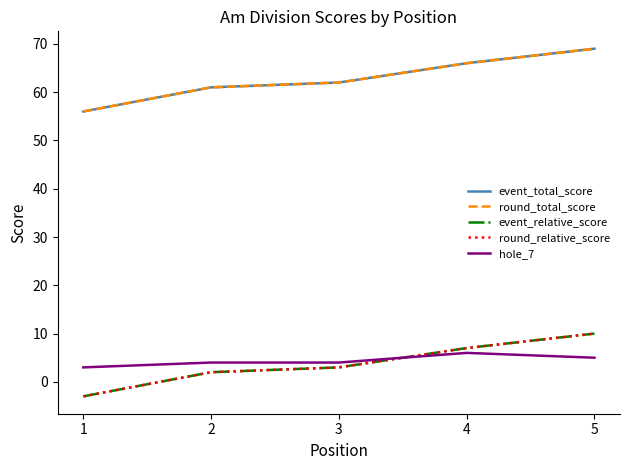

Does the chart have visible grid lines?

No